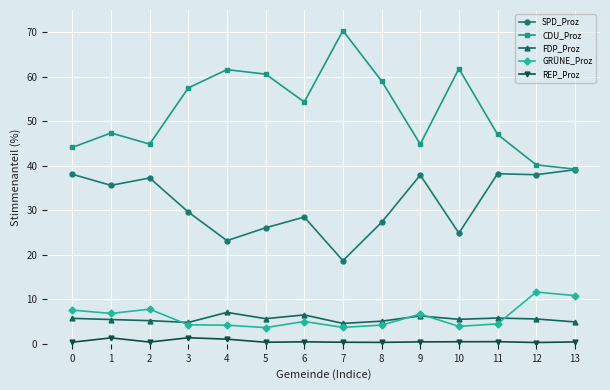

What is the minimum value shown in the chart?

0.3